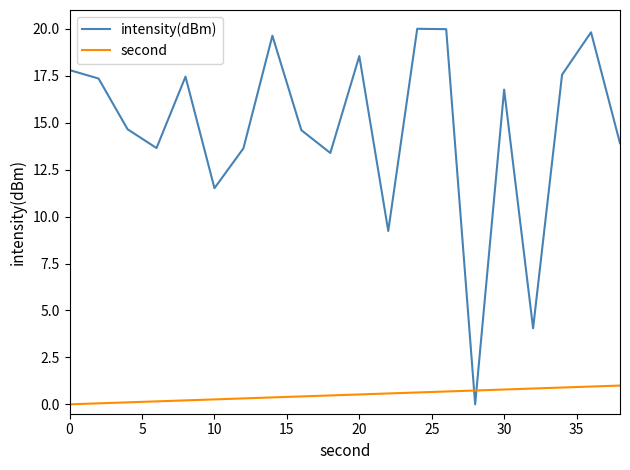

Which series has the largest range (max minus min)?

intensity(dBm)